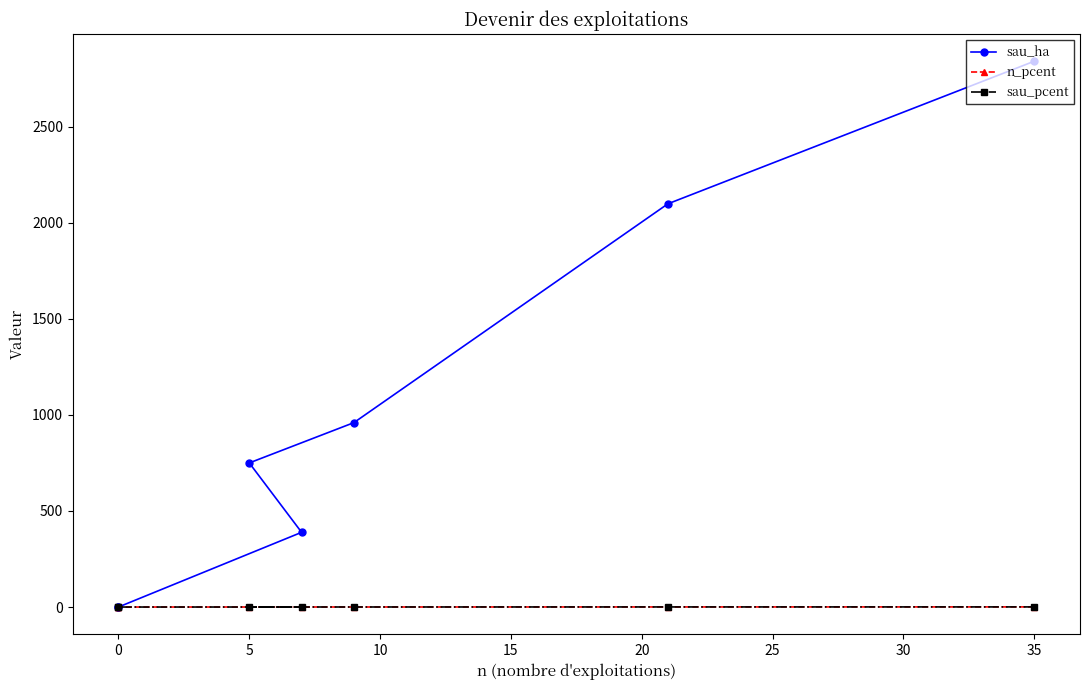

What is the sum of the n_pcent values at 5 and 20?

0.2